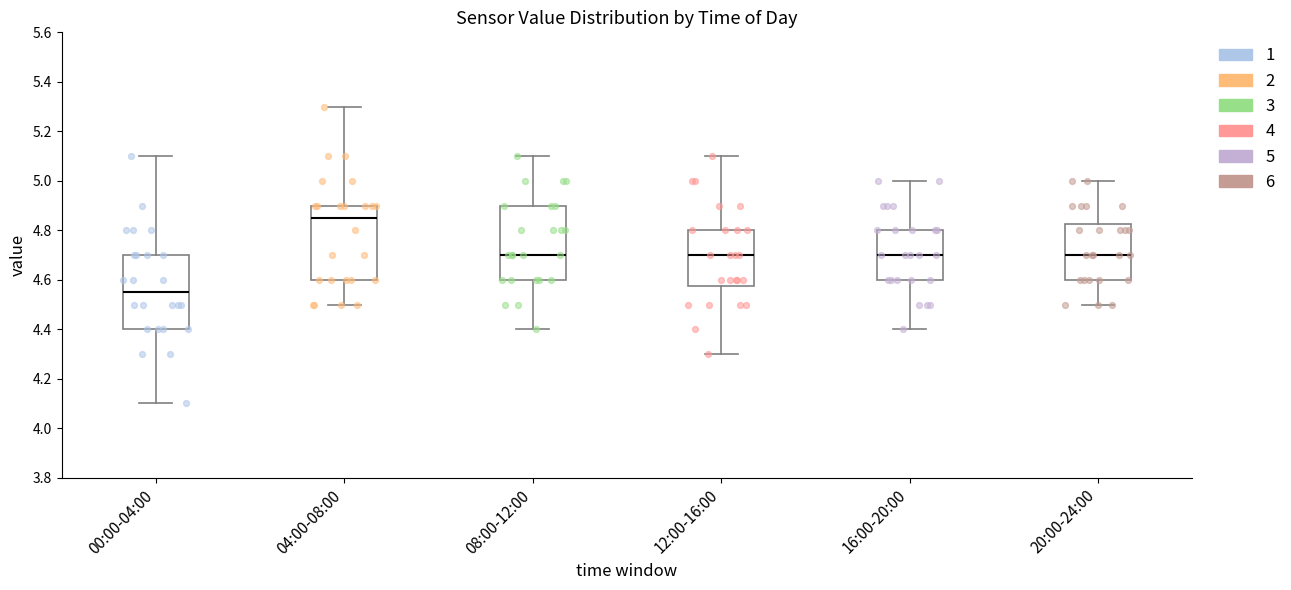

Which box's median line is the lowest?

00:00-04:00